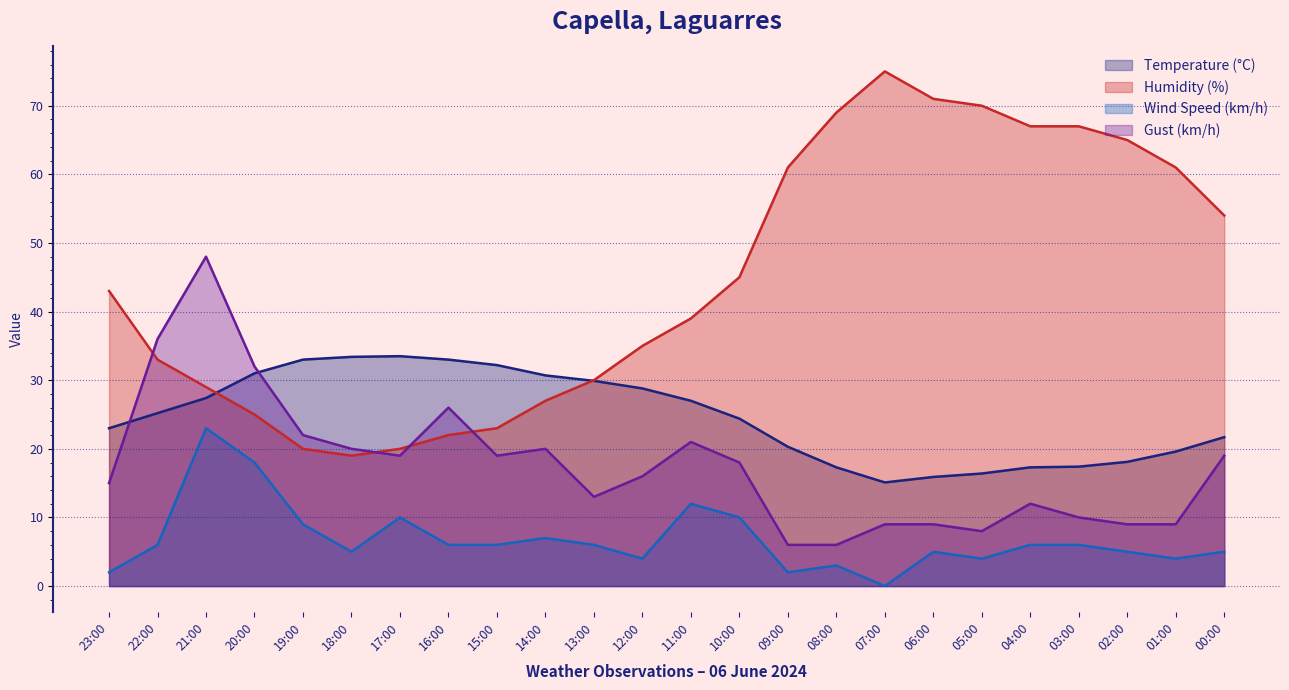

What is the difference between the second highest and minimum values in the Gust (km/h) series?

30.0